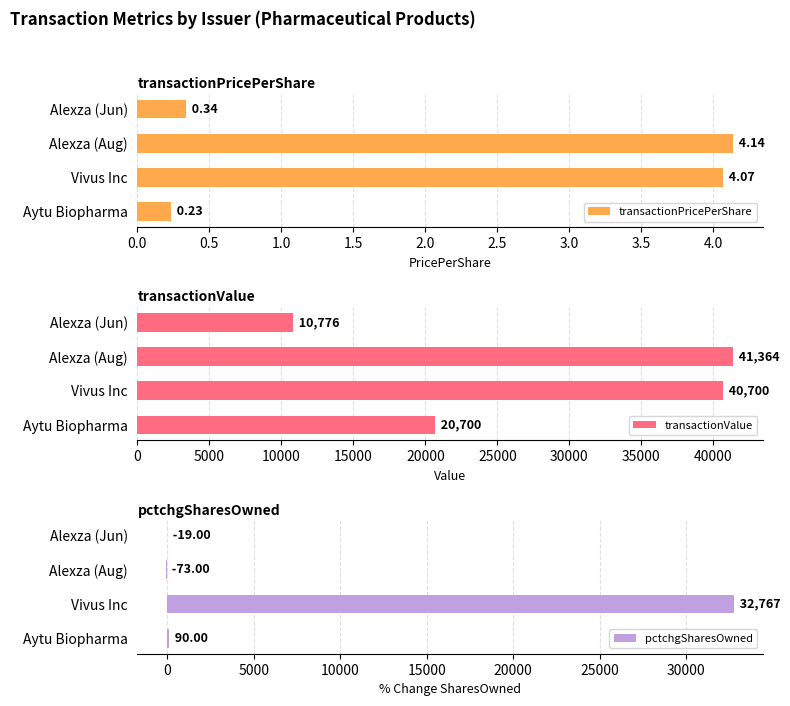

Which category has the highest value in the transactionPricePerShare series?

Alexza (Aug)